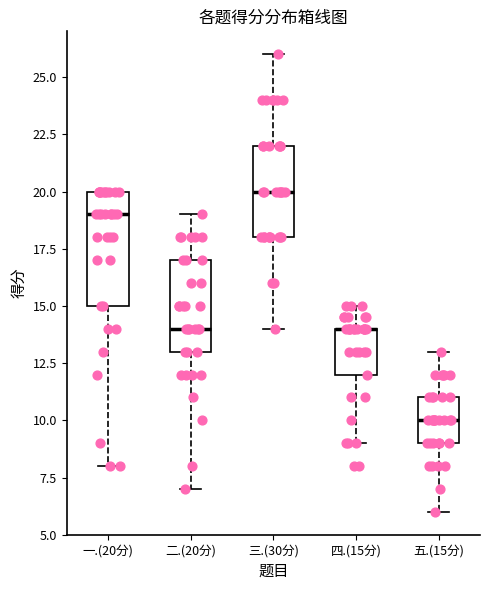

Reading left to right, transcribe this box plot: for each box, give where its median line is, the range the box spans, and where its two whiskers end, as read against the y-axis. The values are not printed on the chart, so give them approximately, as read against the axis.

一.(20分): median 19, box 15 to 20, whiskers 8 to 20
二.(20分): median 14, box 13 to 17, whiskers 7 to 19
三.(30分): median 20, box 18 to 22, whiskers 14 to 26
四.(15分): median 14 (drawn on the box's upper edge), box 12 to 14, whiskers 9 to 15
五.(15分): median 10, box 9 to 11, whiskers 6 to 13